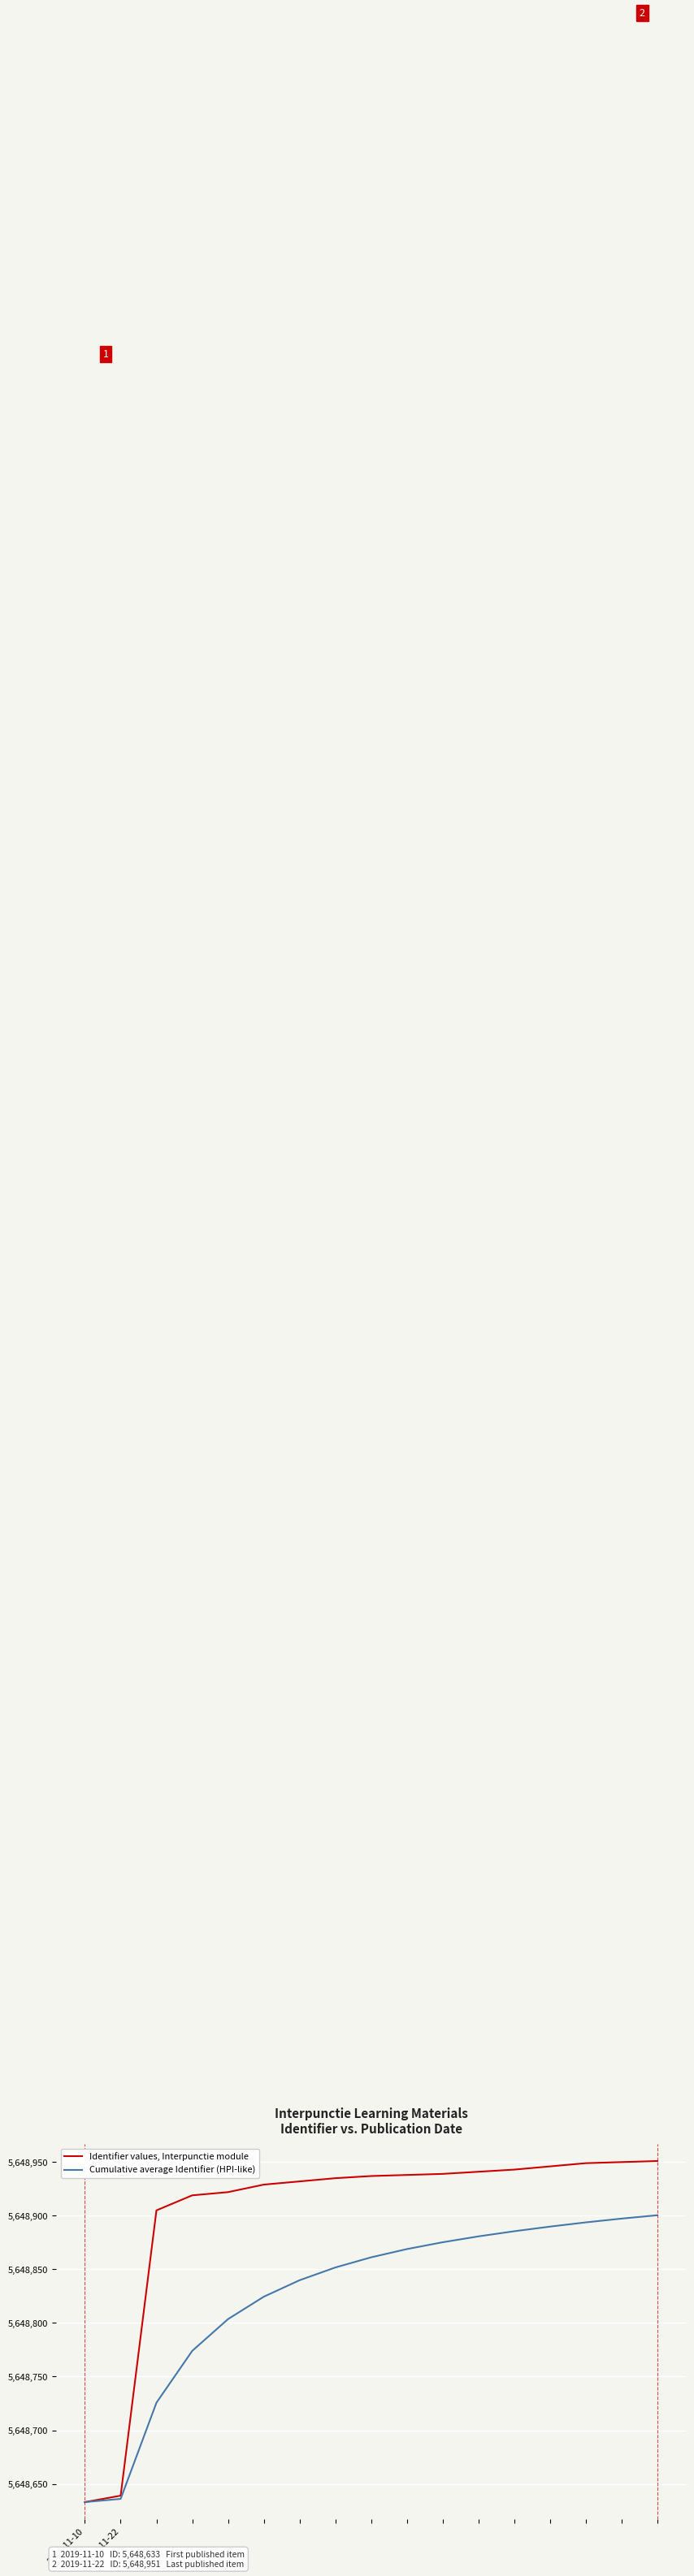

Which series has the largest total across all categories?

Identifier values, Interpunctie module